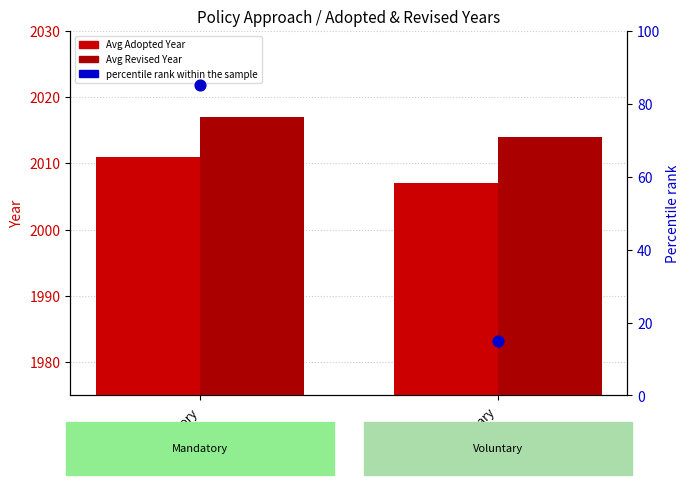

At how many categories does at least one series exceed 1026?

2